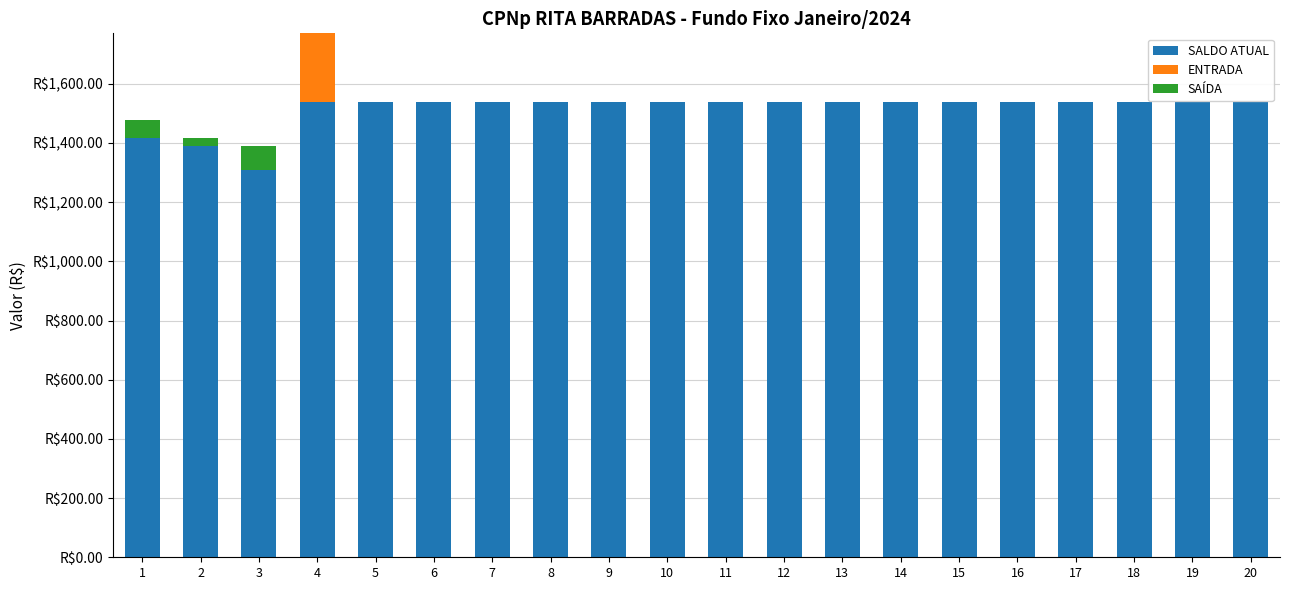

The SALDO ATUAL series shows 2716.6 at 8. True or false?

False